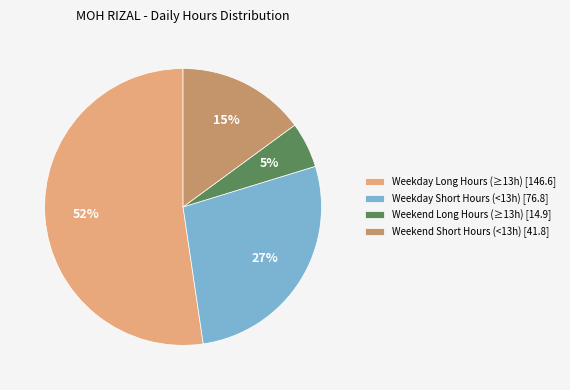

To the nearest percent, what percentage of the pie is Weekend Long Hours (≥13h) [14.9]?

5%